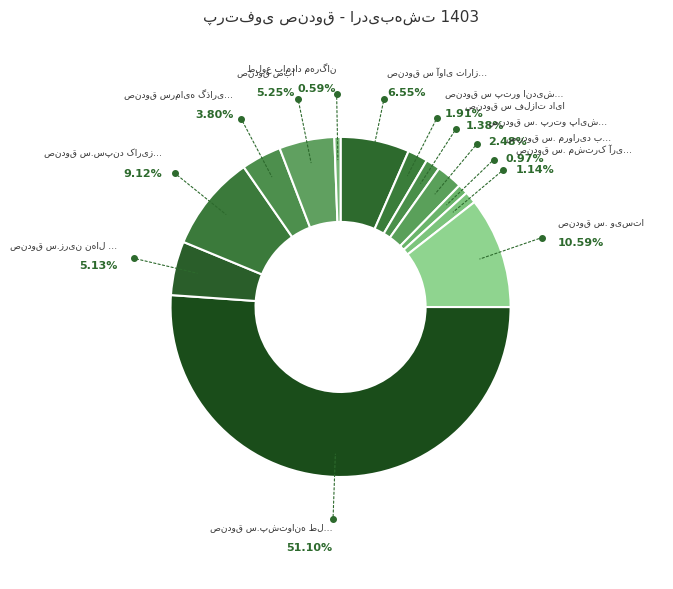

How many segments does this pie chart have?

13